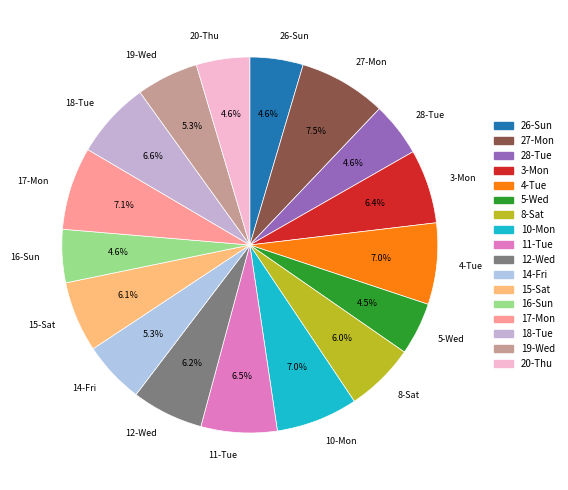

To the nearest percent, what is the combined percentage of 20-Thu and 26-Sun?

9%